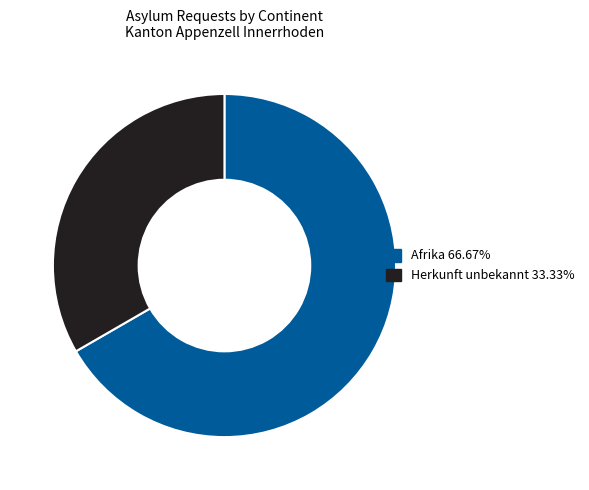

Does any single category account for the majority?

Yes